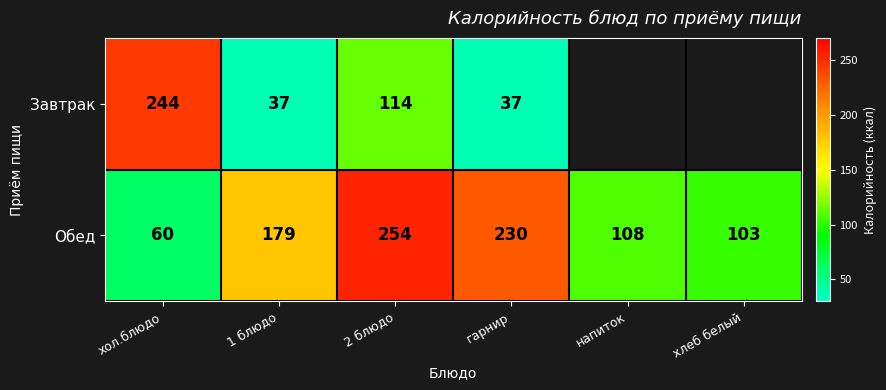

The value of Обед at гарнир is 120. True or false?

False